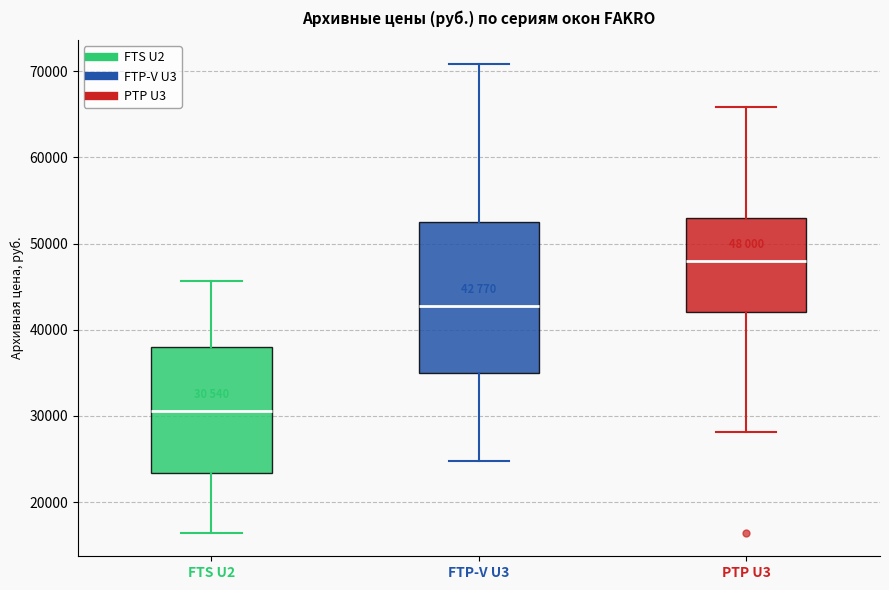

Which box is the tallest, from its lower edge to its upper edge?

FTP-V U3